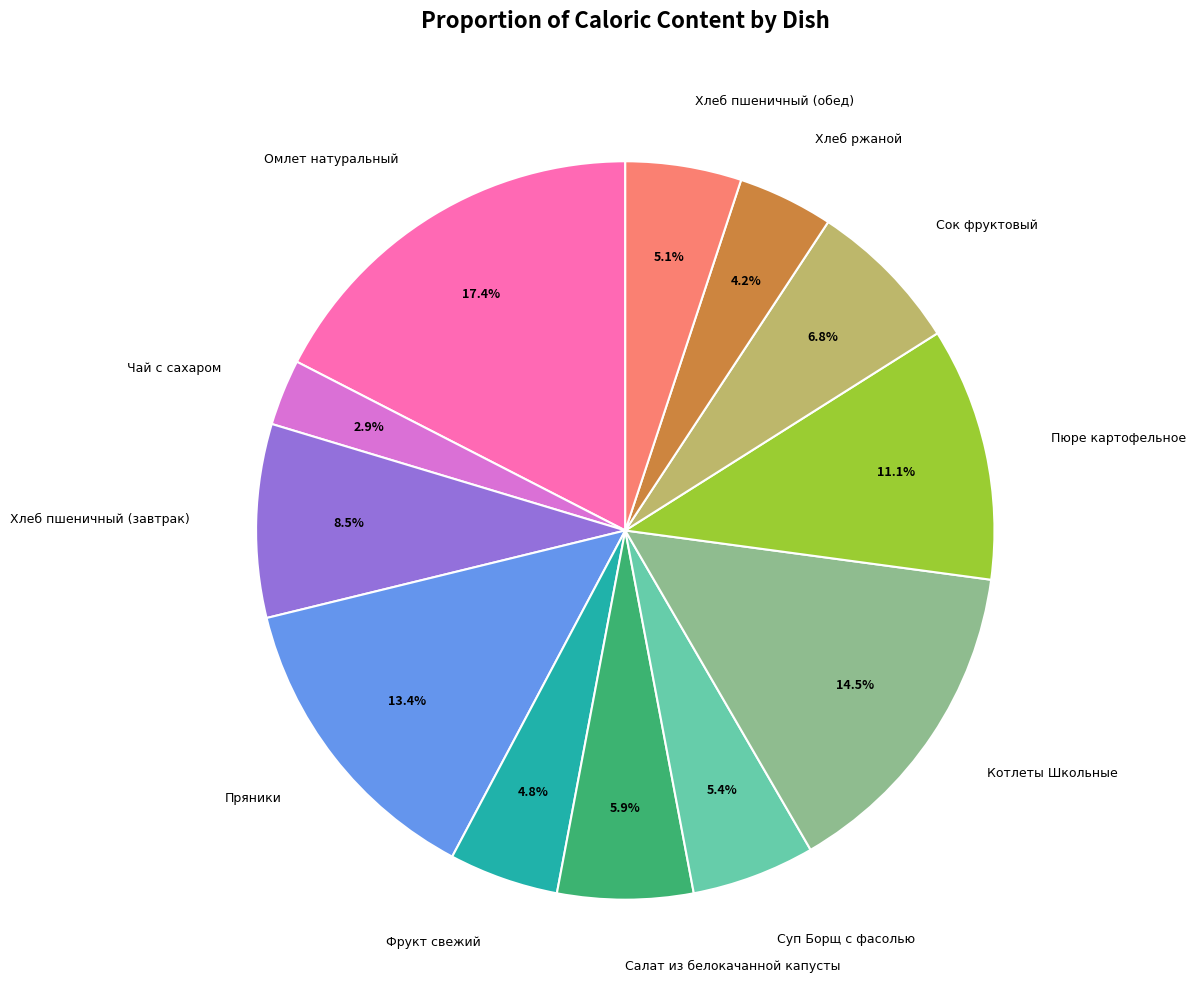

Does any single category account for the majority?

No